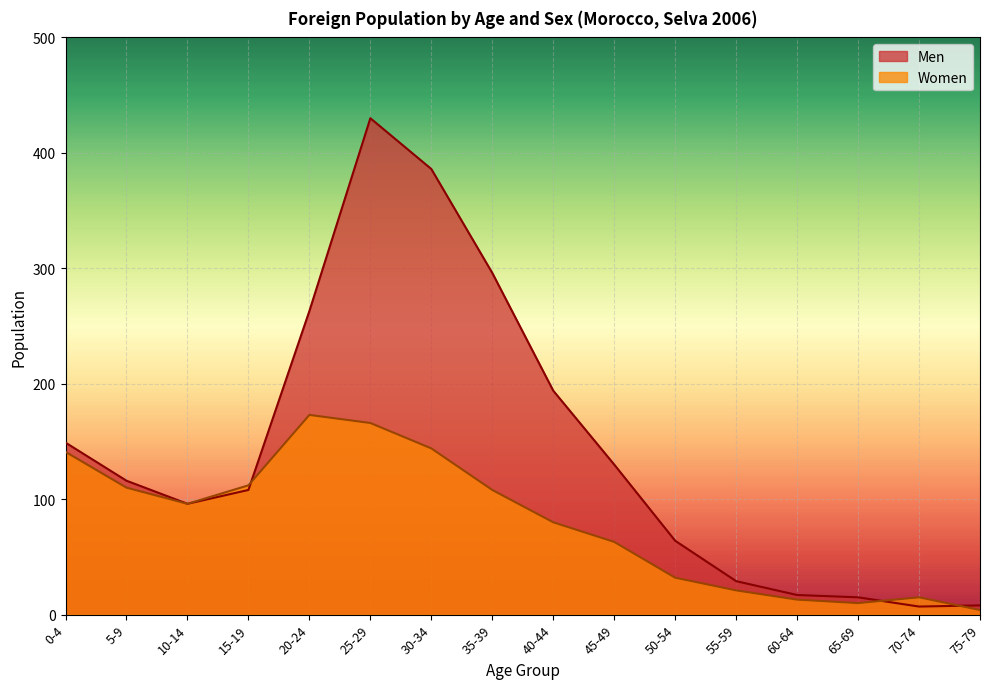

What is the difference between the second highest and minimum values in the Men series?

379